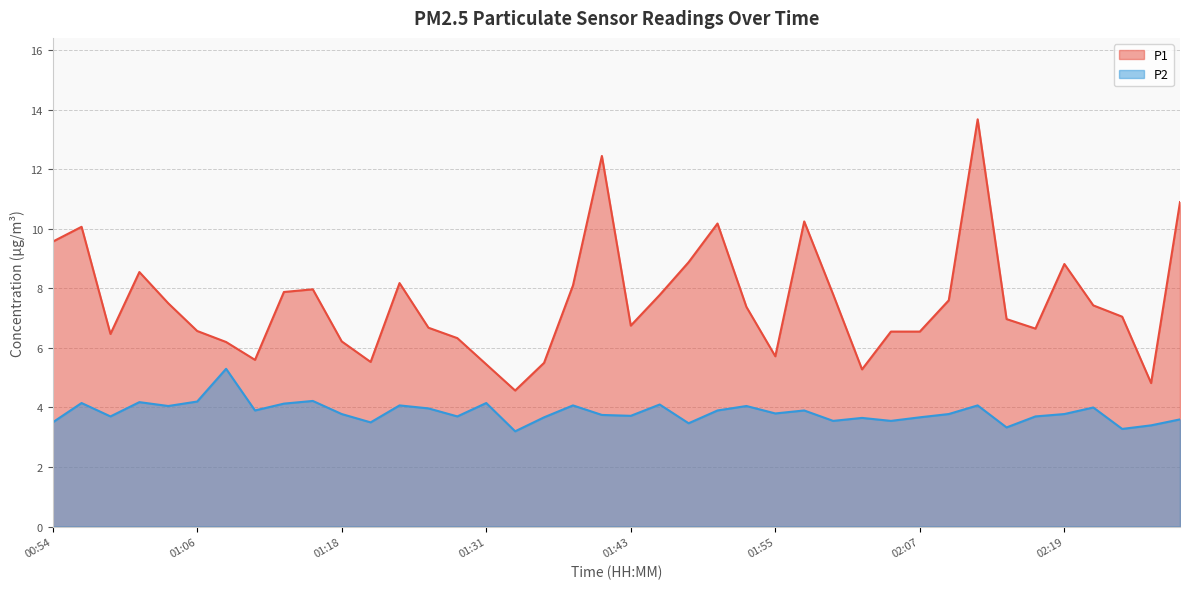

What is the lowest value of the P1 series?

4.6